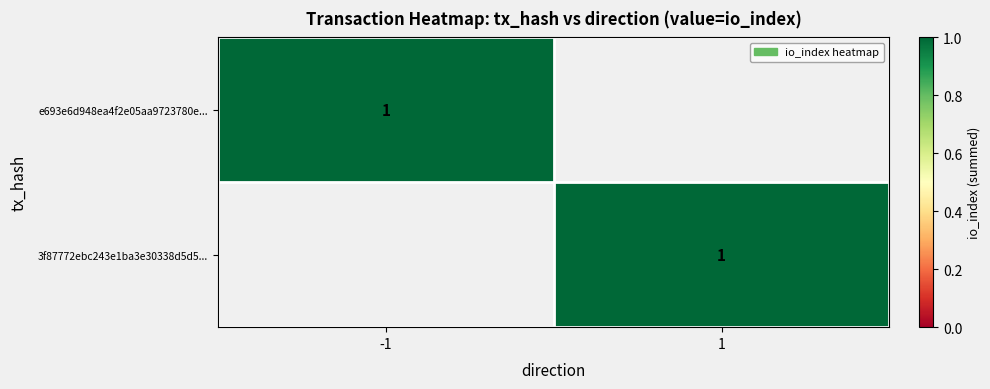

Which series changed the most between 0 and 1?

e693e6d948ea4f2e05aa9723780efffe896e83f...